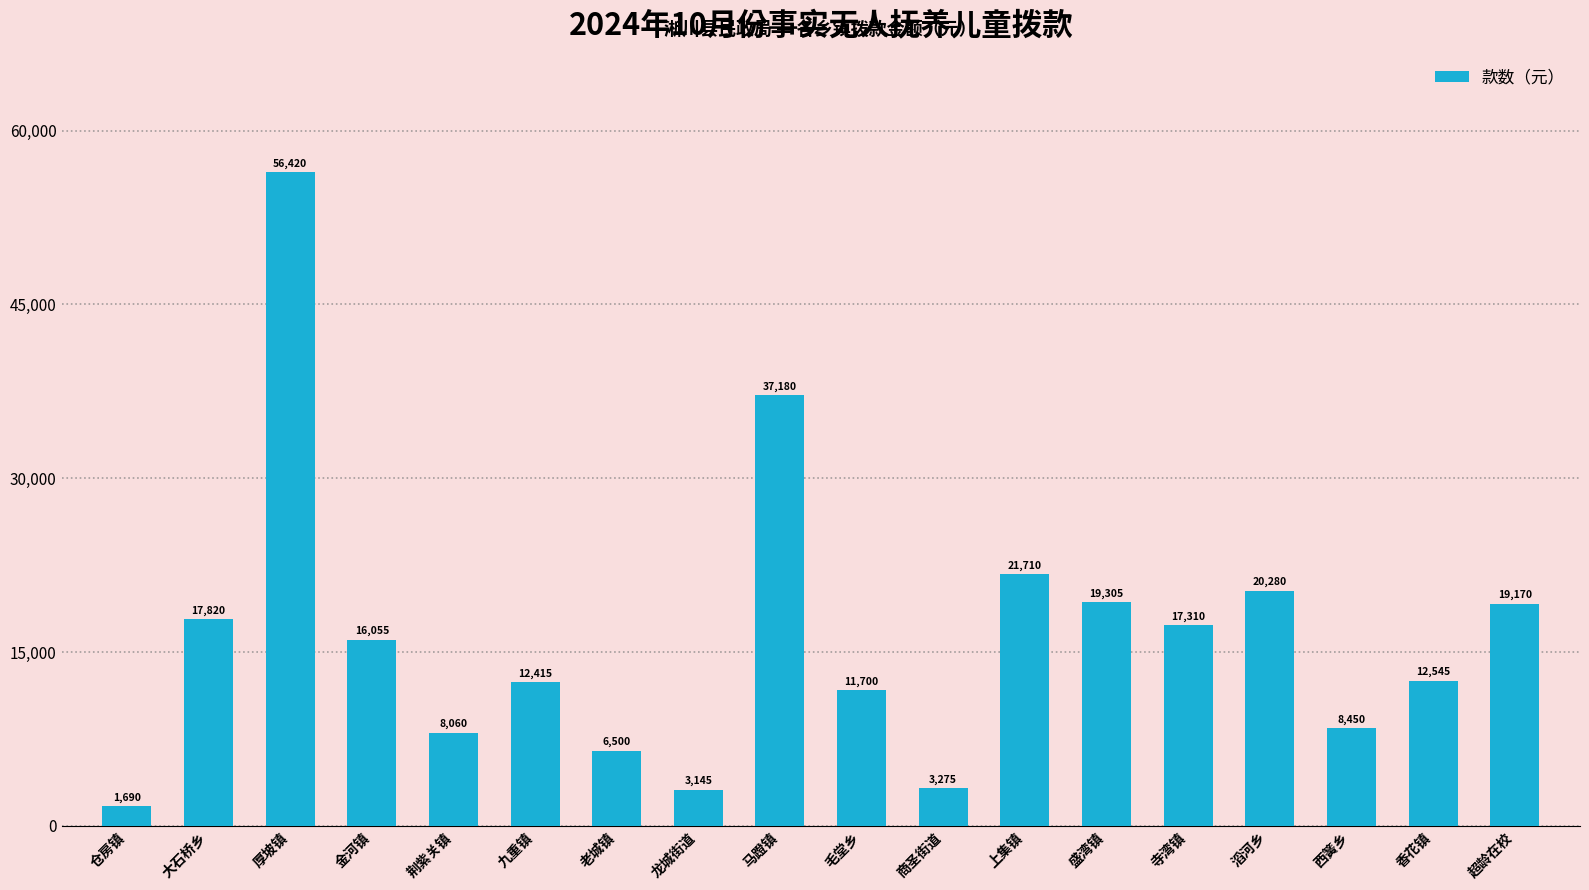

Count the number of data series in this chart.

1